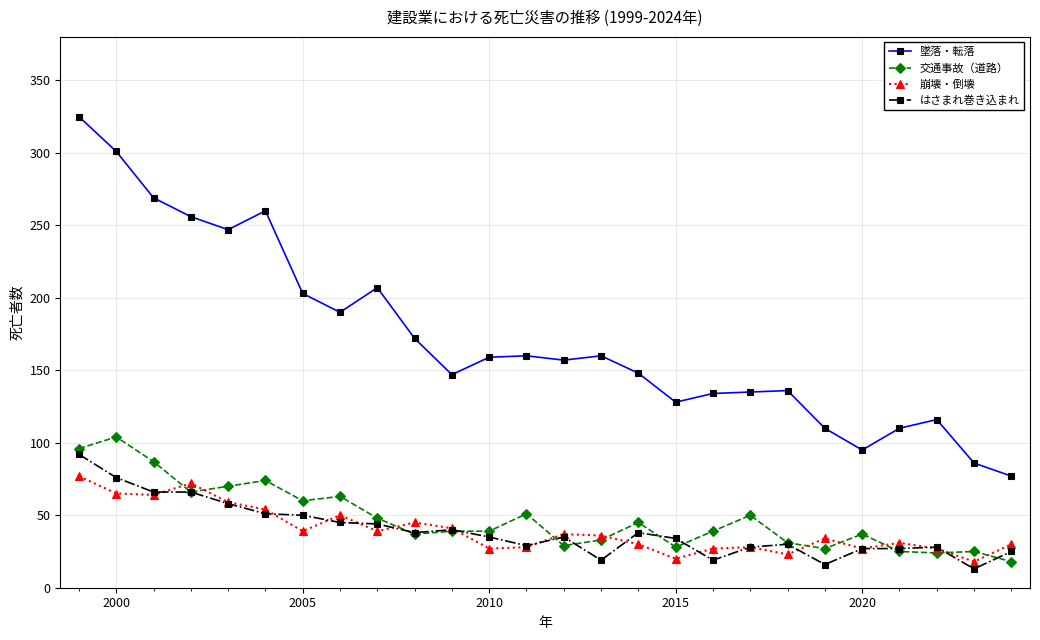

What is the average value of the 崩壊・倒壊 series?

40